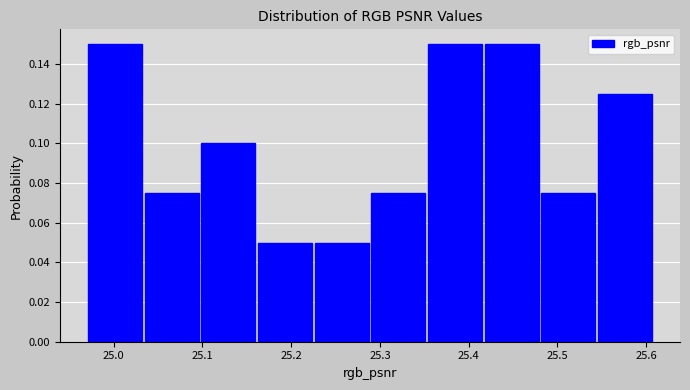

How tall is the bar that spans 25.23 to 25.29 on the x-axis? Neither the bar edges nor the heights are printed on the chart, so give them approximately, as read against the axes.

0.050